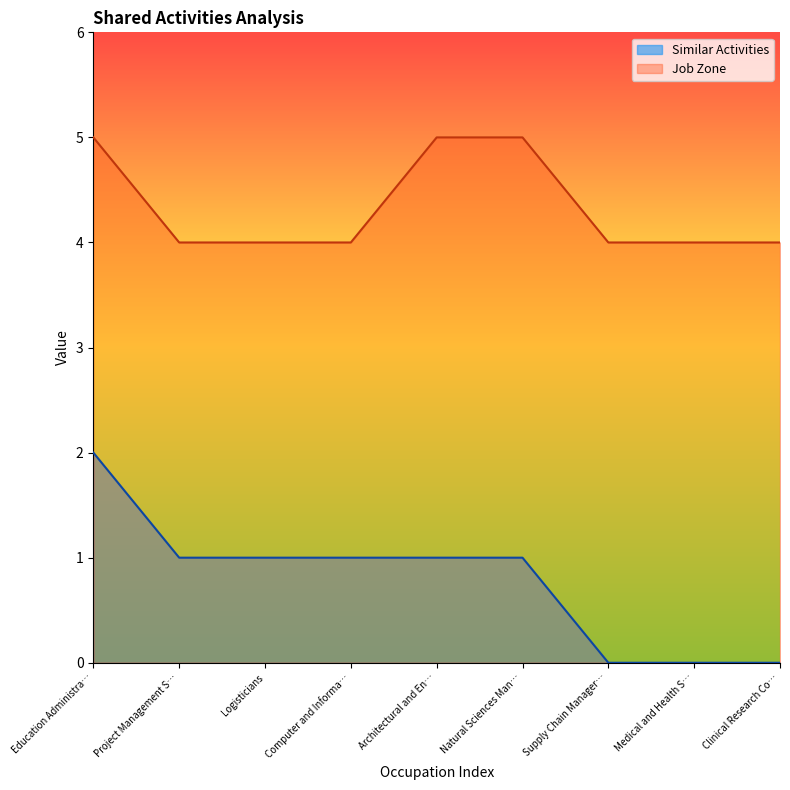

At Supply Chain Manager…, list the series in order from largest to smallest.

Job Zone, Similar Activities